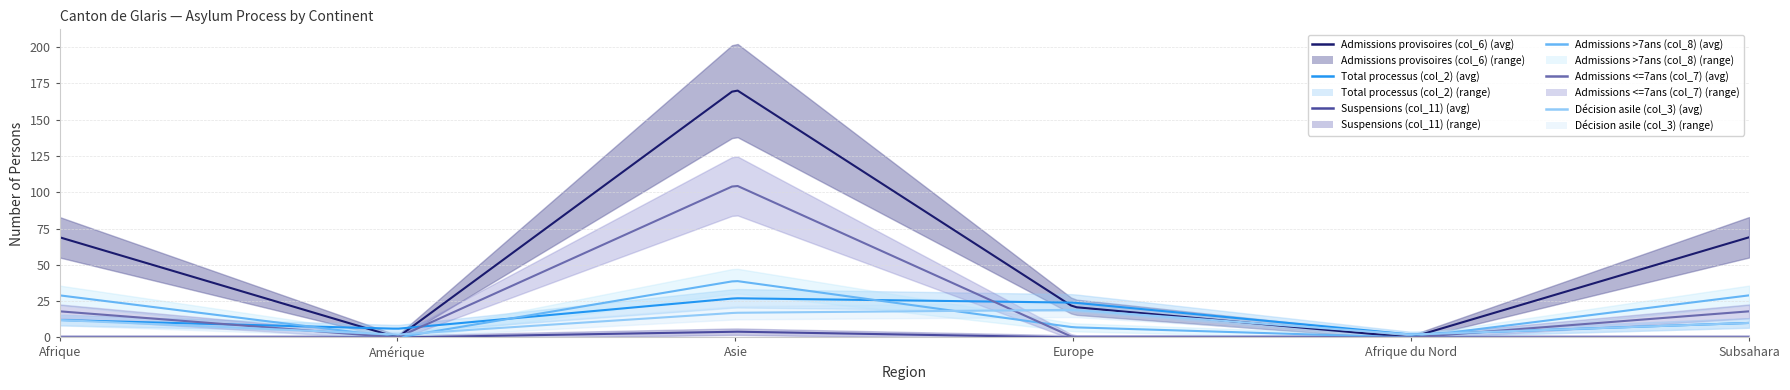

The value of Admissions <=7ans (col_7) at Asie is 155. True or false?

False